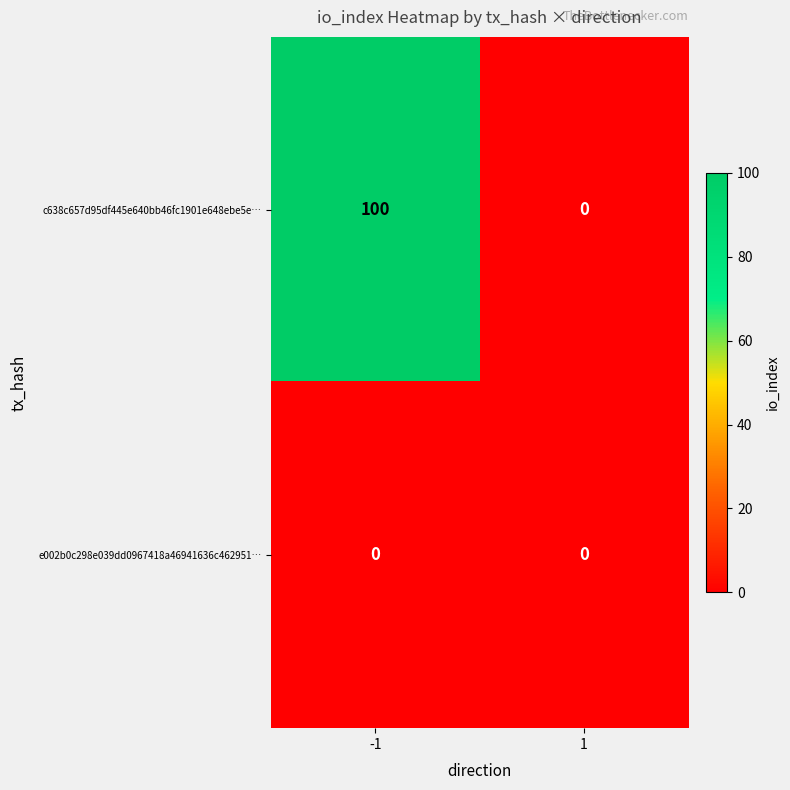

Rank the series by their maximum value, from highest to lowest.

c638c657d95df445e640bb46fc1901e648ebe5e…, e002b0c298e039dd0967418a46941636c462951…